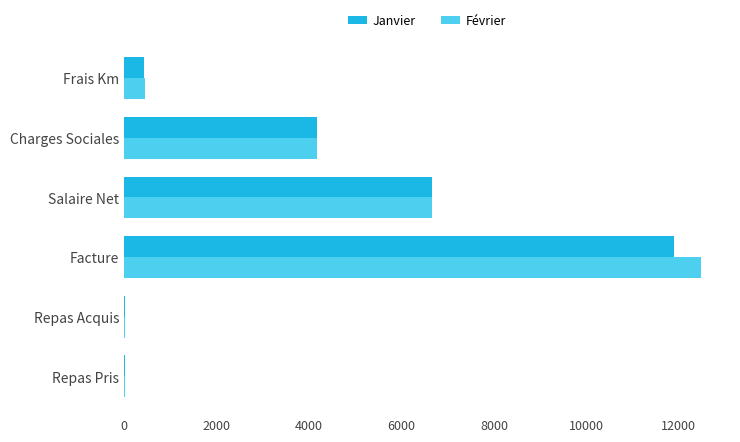

The Janvier series shows 6669.7 at Salaire Net. True or false?

True